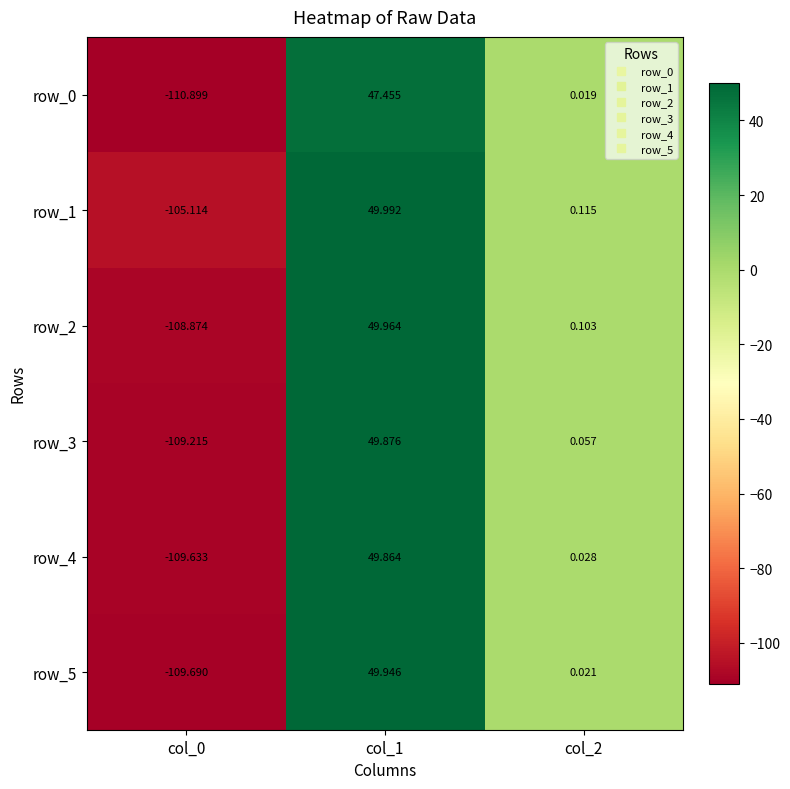

Count the number of categories in the chart.

3